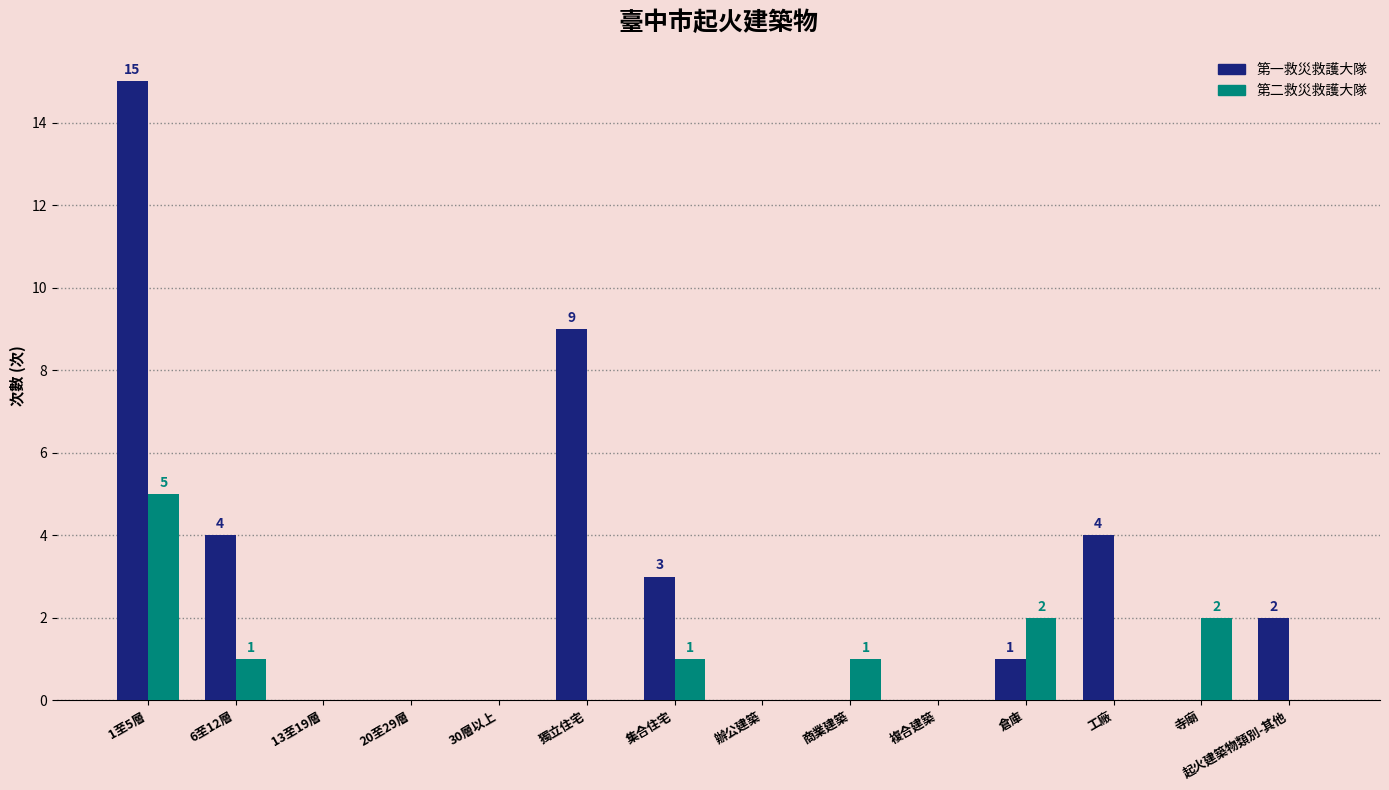

What is the greatest value displayed?

15